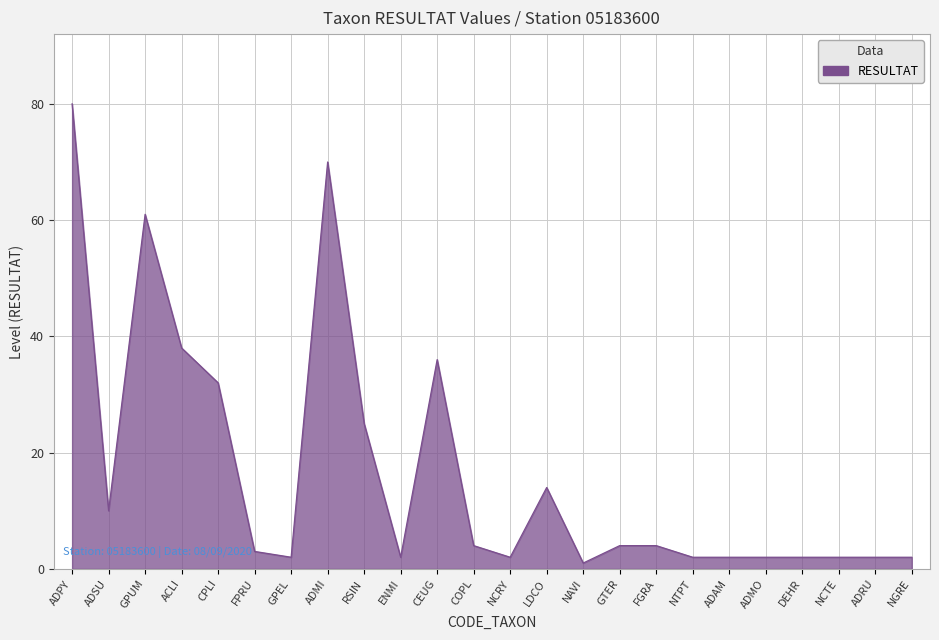

Which label corresponds to the largest value in the chart?

ADPY